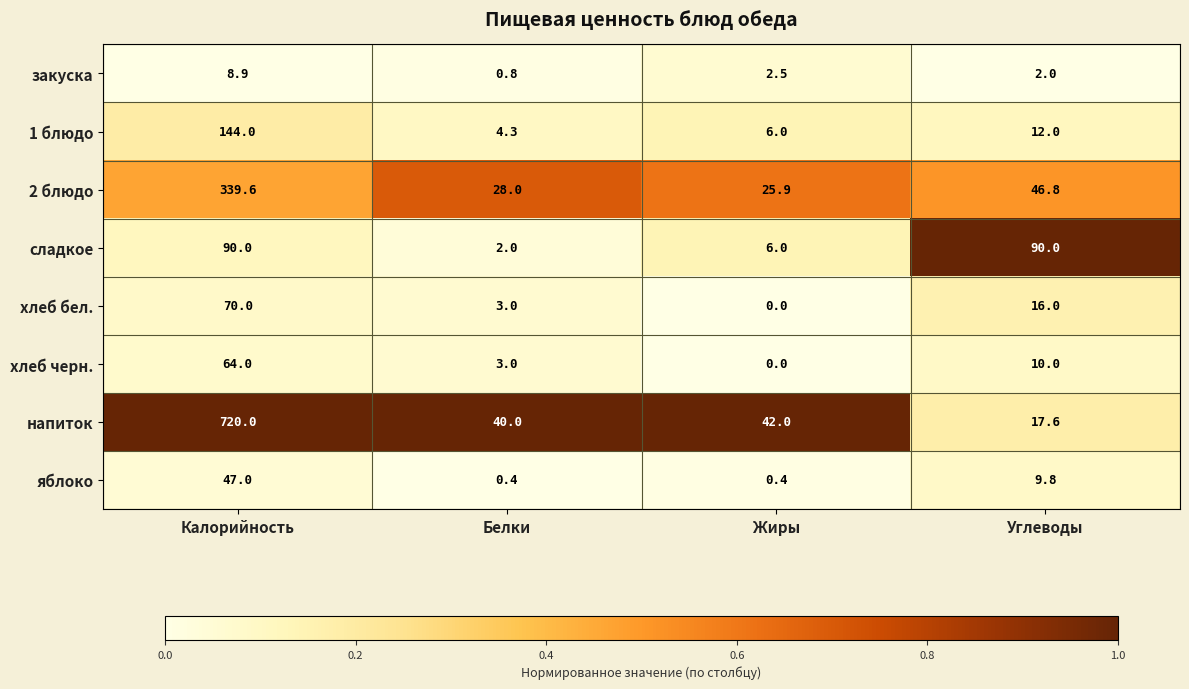

Between Калорийность and Белки, which series saw the biggest shift?

напиток